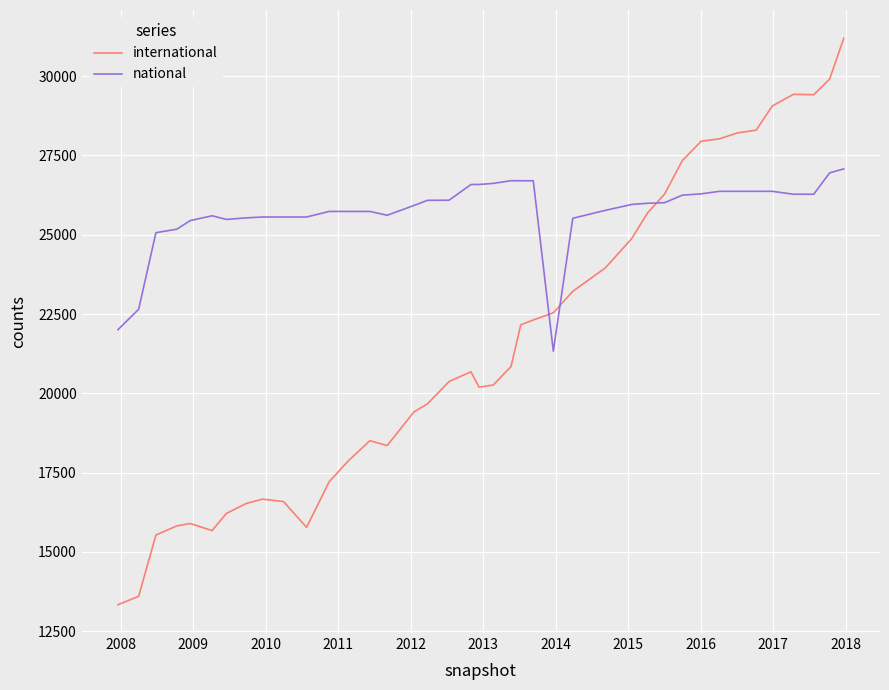

How many values in the national series are below 25993?

20